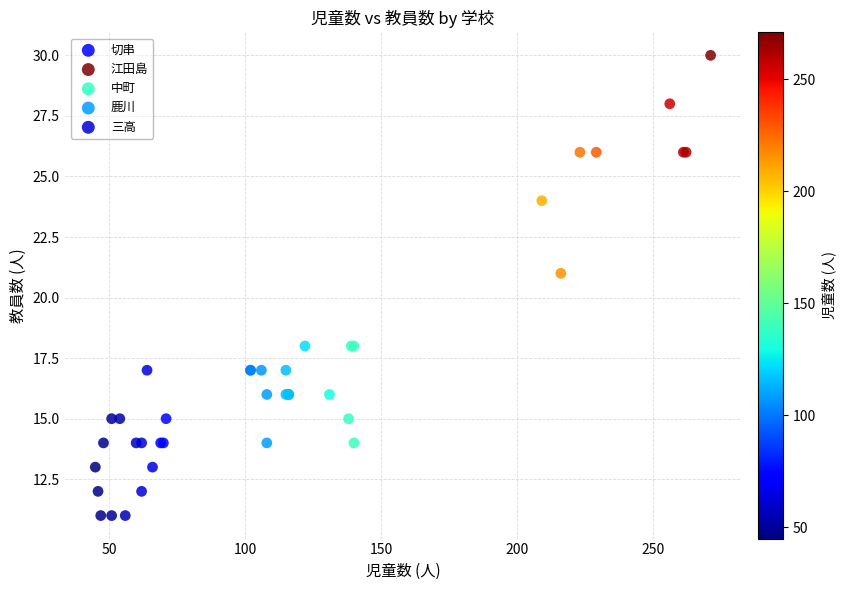

What are all the series names shown in the legend?

切串, 江田島, 中町, 鹿川, 三高